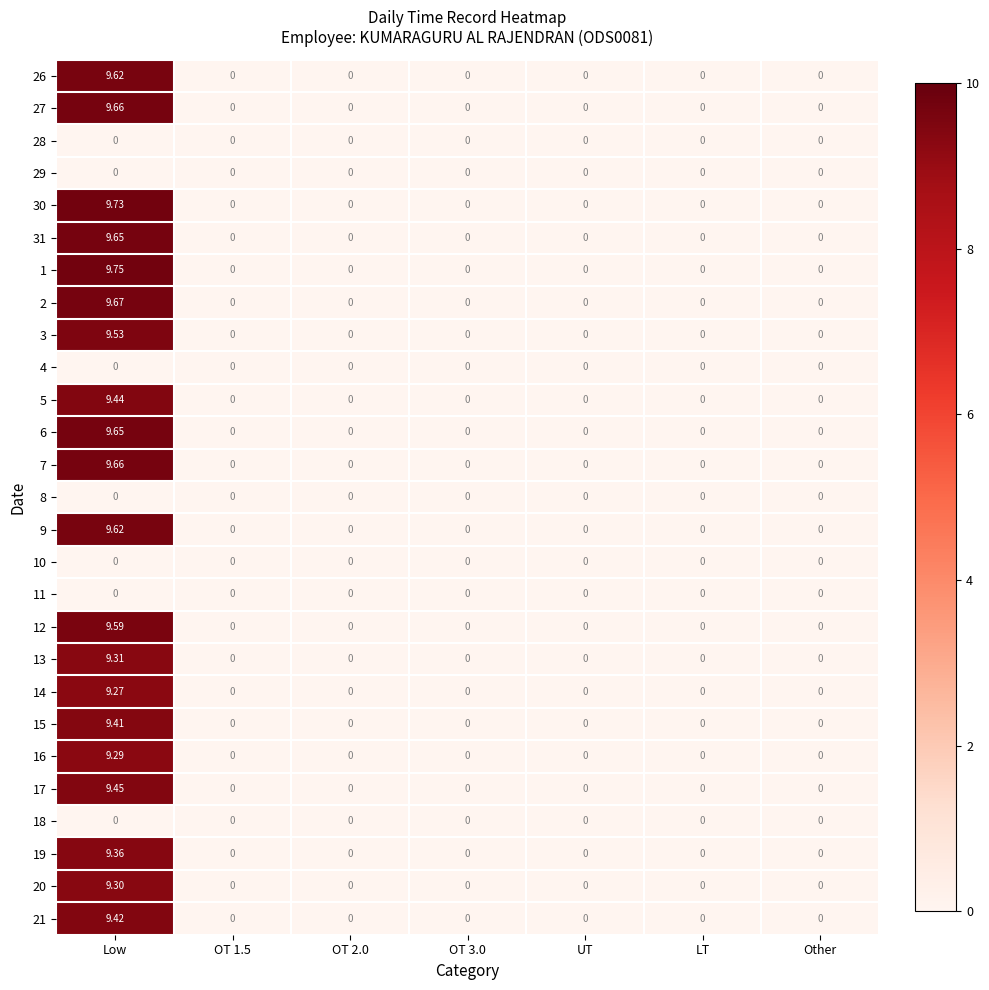

At which category is the sum across all series the highest?

Low